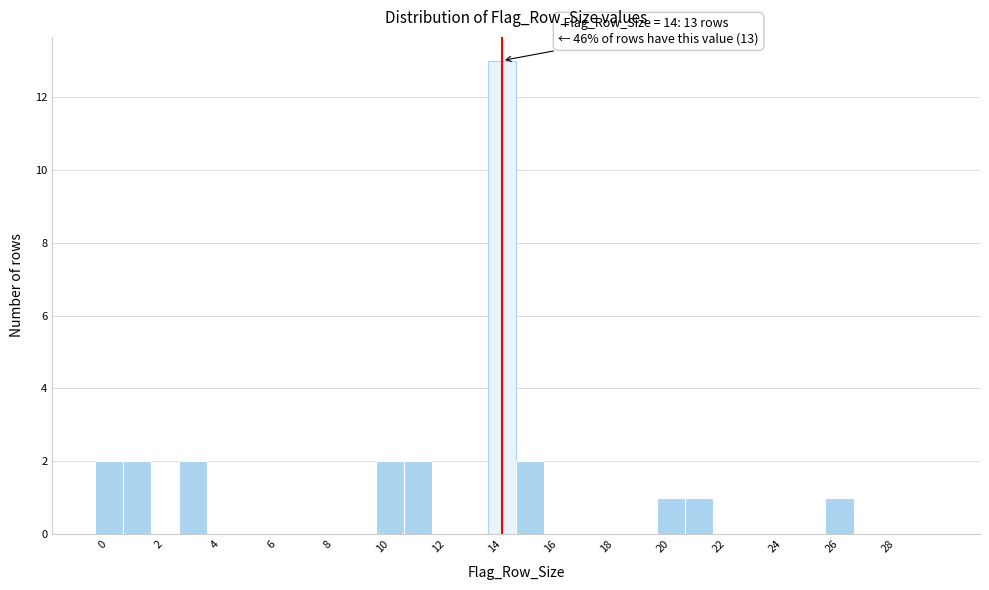

Which range on the x-axis has the tallest bar?

13.5 to 14.5